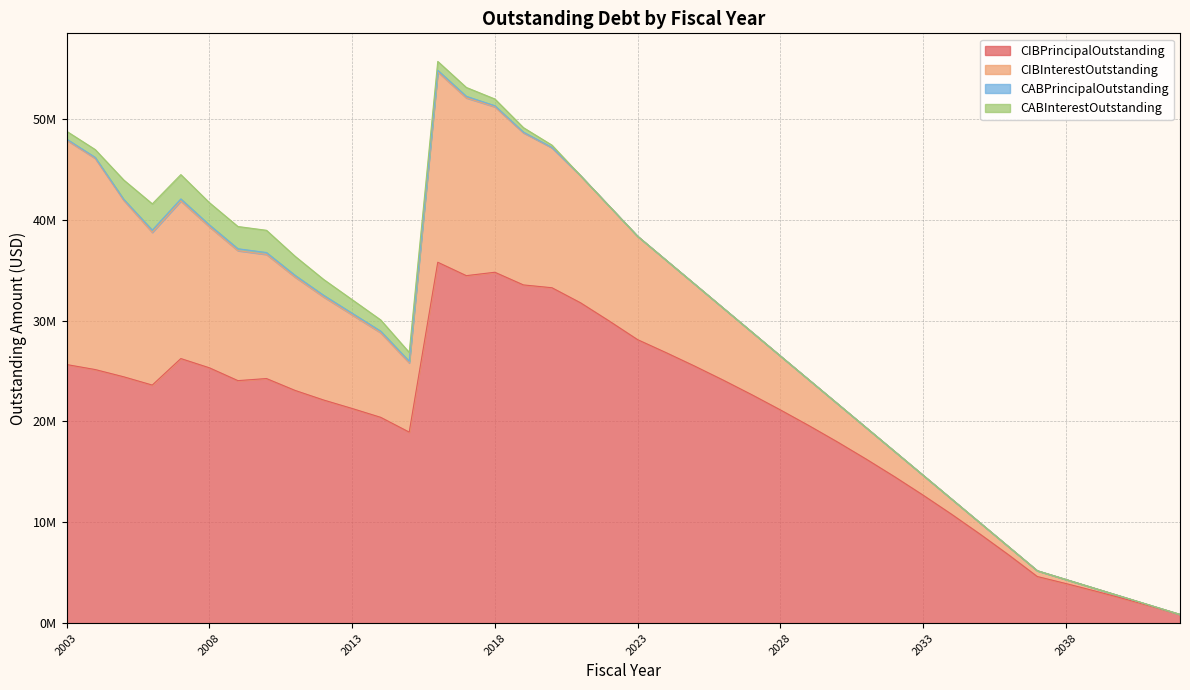

Reading left to right, transcribe all the data shown in this chart.

CIBPrincipalOutstanding: 25645000.0	25150000.0	24430000.0	23610000.0	26240000.0	25323000.0	24051000.0	24258000.0	23082000.0	22130000.0	21289000.0	20412000.0	18944000.0	35791000.0	34462000.0	34799000.0	33543000.0	33263000.0	31772000.0	29974000.0	28115000.0	26825000.0	25490000.0	24100000.0	22655000.0	21150000.0	19590000.0	17970000.0	16280000.0	14525000.0	12695000.0	10795000.0	8820000.0	6765000.0	4625000.0	3930000.0	3205000.0	2450000.0	1665000.0	850000.0
CIBInterestOutstanding: 22261068.5	20942339.5	17501938.9	15142615.6	15625711.6	13982940.4	12888751.1	12307113.3	11241009.3	10224146.5	9288266.5	8390476.5	6868916.9	18880871.2	17629278.8	16407148.3	15083155.0	13885165.0	12606608.8	11398360.8	10254875.0	9167715.0	8129525.0	7144925.0	6217275.0	5348625.0	4541275.0	3797525.0	3119975.0	2511325.0	1974375.0	1508300.0	1116000.0	804300.0	576500.0	405400.0	262700.0	149600.0	67300.0	17000.0
CABPrincipalOutstanding: 94995.4	94995.4	96116.9	225041.3	205431.1	189985.0	189985.0	189985.0	172970.1	162977.8	158888.4	156435.0	154994.4	154994.4	154994.4	107328.6	66061.4	30334.8	0.0	0.0	0.0	0.0	0.0	0.0	0.0	0.0	0.0	0.0	0.0	0.0	0.0	0.0	0.0	0.0	0.0	0.0	0.0	0.0	0.0	0.0
CABInterestOutstanding: 780004.7	780004.7	1918883.1	2604958.7	2409568.9	2205015.0	2205015.0	2205015.0	1892029.9	1572022.2	1346111.6	1113565.1	880005.6	880005.6	880005.6	667671.4	448938.6	224665.2	0.0	0.0	0.0	0.0	0.0	0.0	0.0	0.0	0.0	0.0	0.0	0.0	0.0	0.0	0.0	0.0	0.0	0.0	0.0	0.0	0.0	0.0